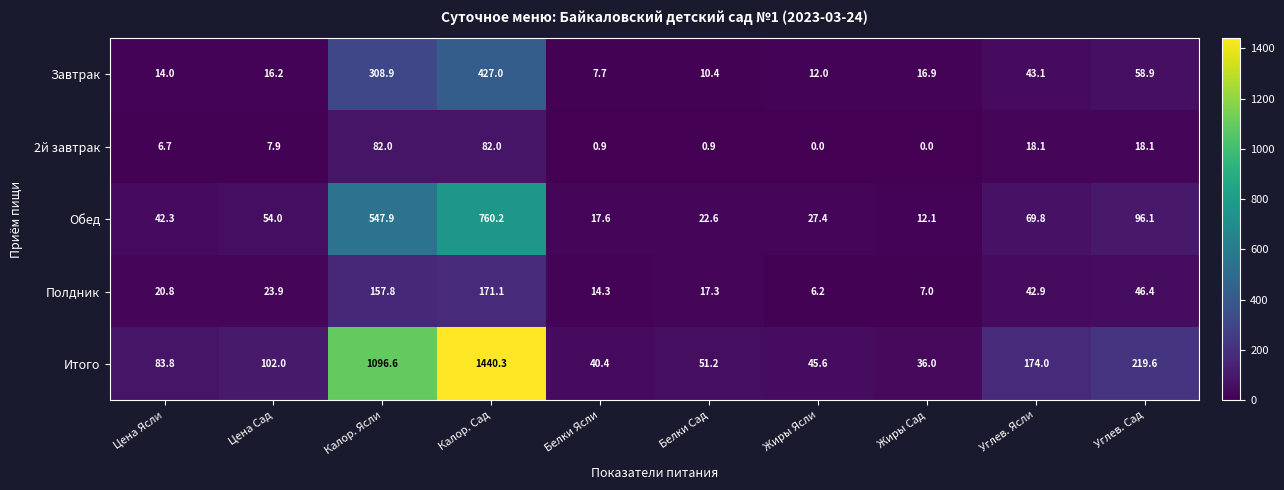

List the labels in order of Завтрак value, largest first.

Калор. Сад, Калор. Ясли, Углев. Сад, Углев. Ясли, Жиры Сад, Цена Сад, Цена Ясли, Жиры Ясли, Белки Сад, Белки Ясли